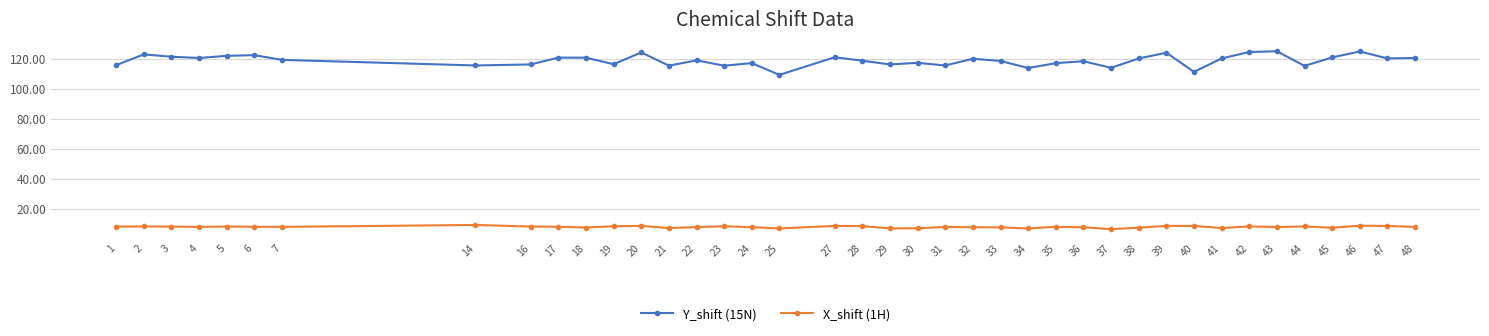

True or false: X_shift (1H) has more than 1 interior local peaks.

True